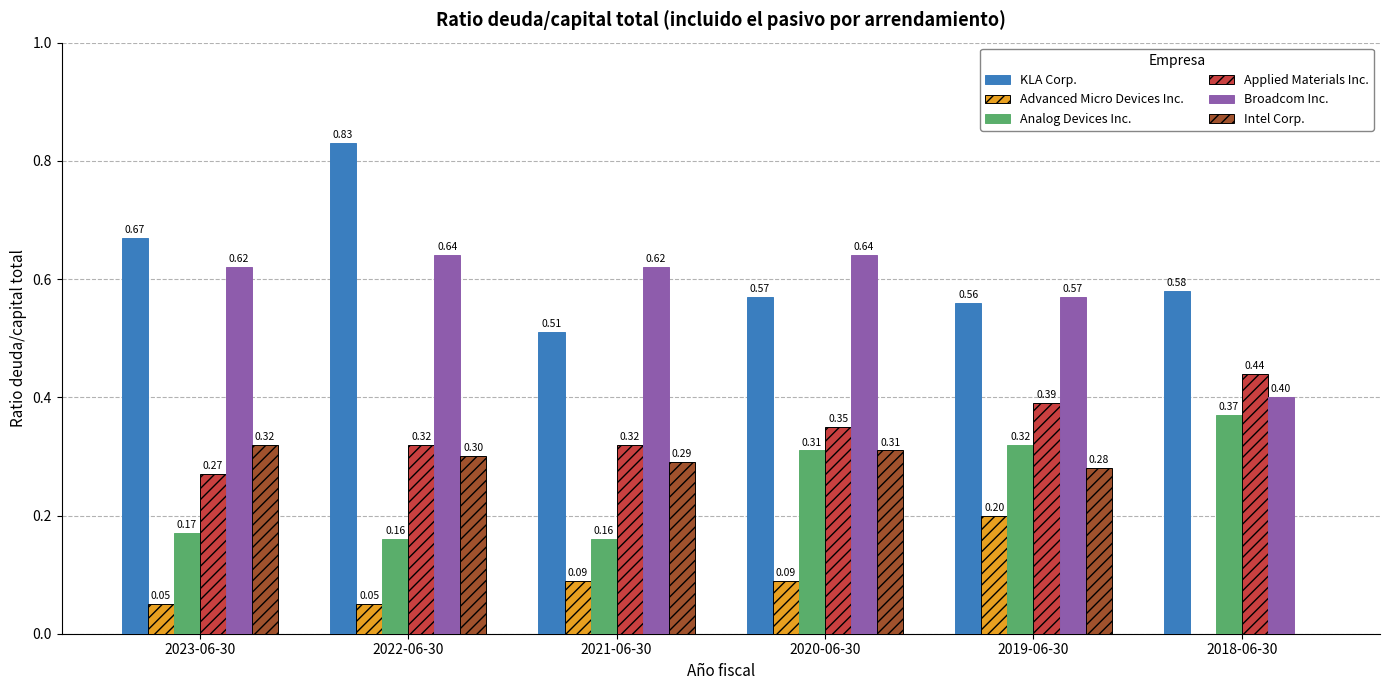

What is the sum of the KLA Corp. values at 2021-06-30 and 2020-06-30?

1.1